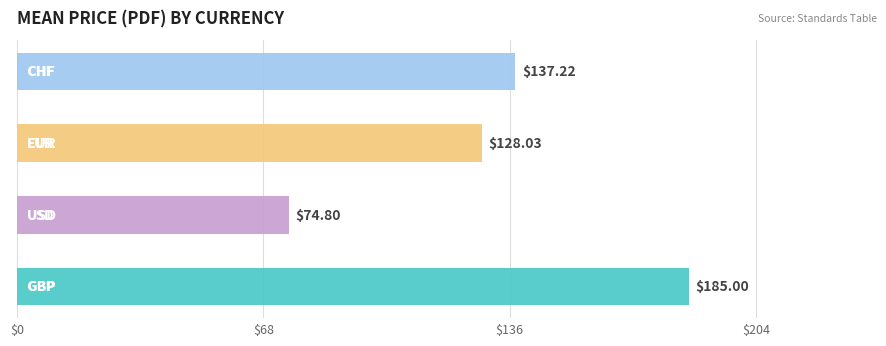

At how many categories does at least one series exceed 146?

1